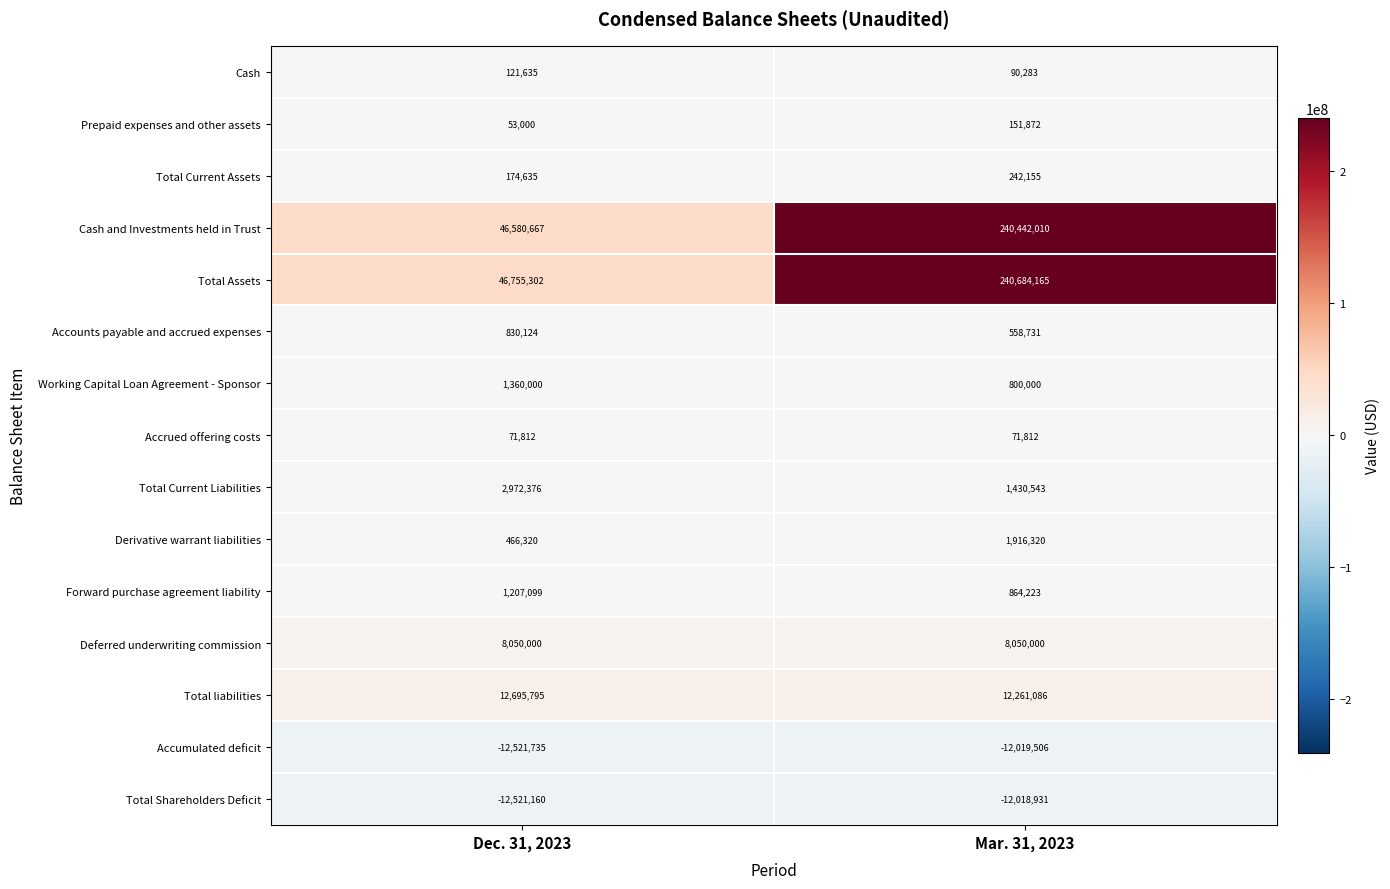

The value of Prepaid expenses and other assets at Mar. 31, 2023 is 251531. True or false?

False